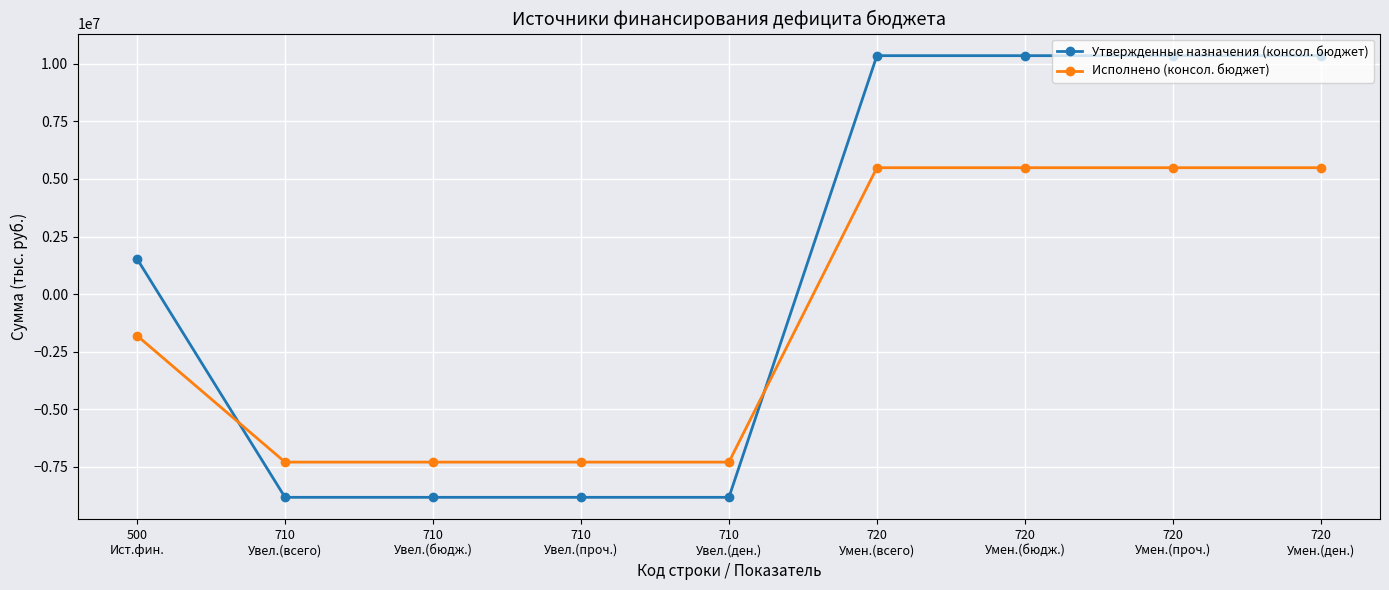

Rank the series by their maximum value, from highest to lowest.

Утвержденные назначения (консол. бюджет), Исполнено (консол. бюджет)